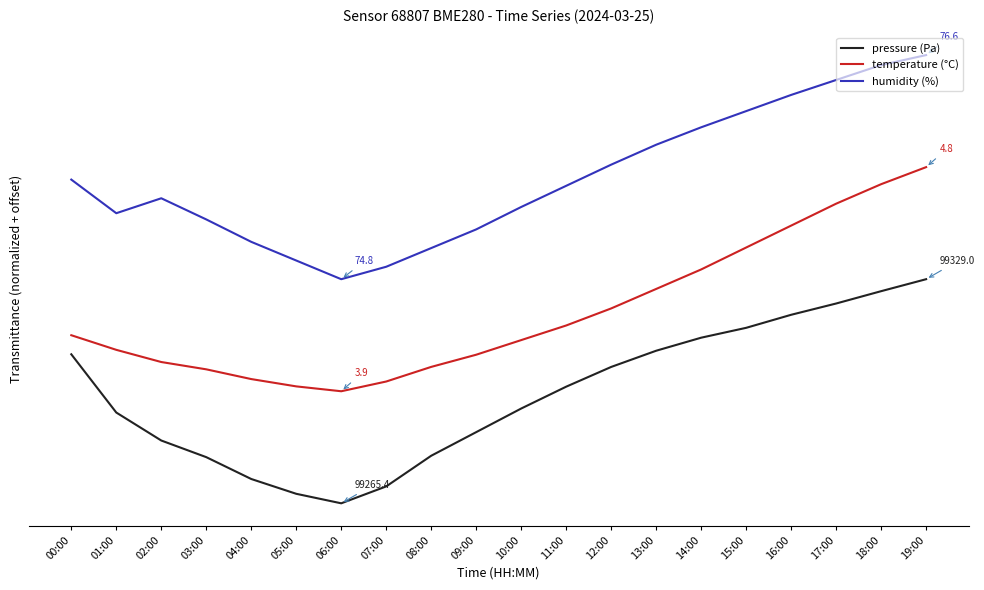

Is the value of temperature (°C) at 10:00 greater than the value of pressure (Pa) at 04:00?

Yes